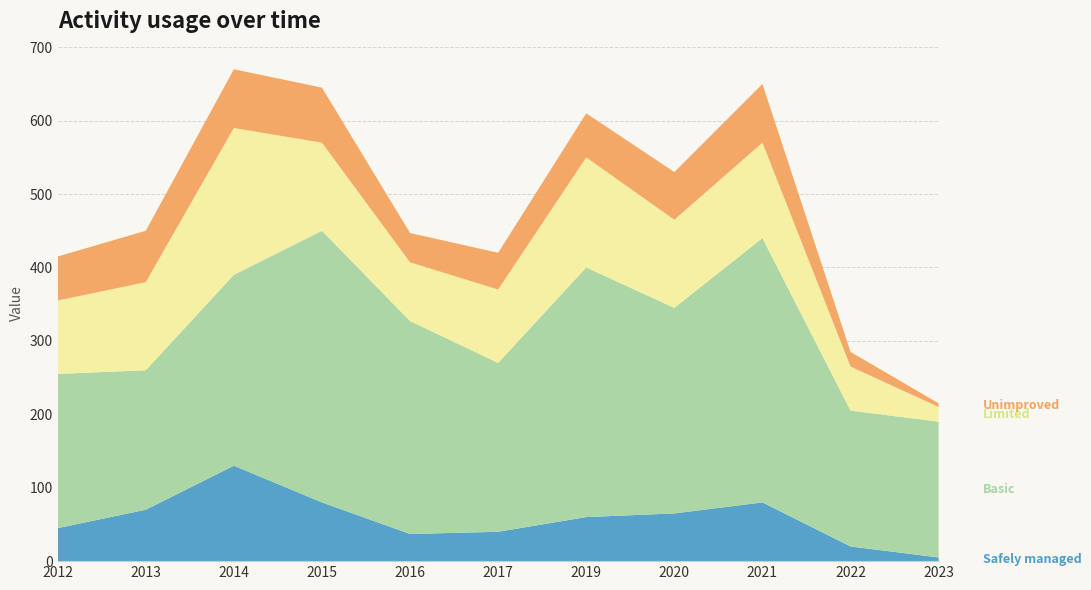

Which has a higher value, 2015 or 2019?

2015